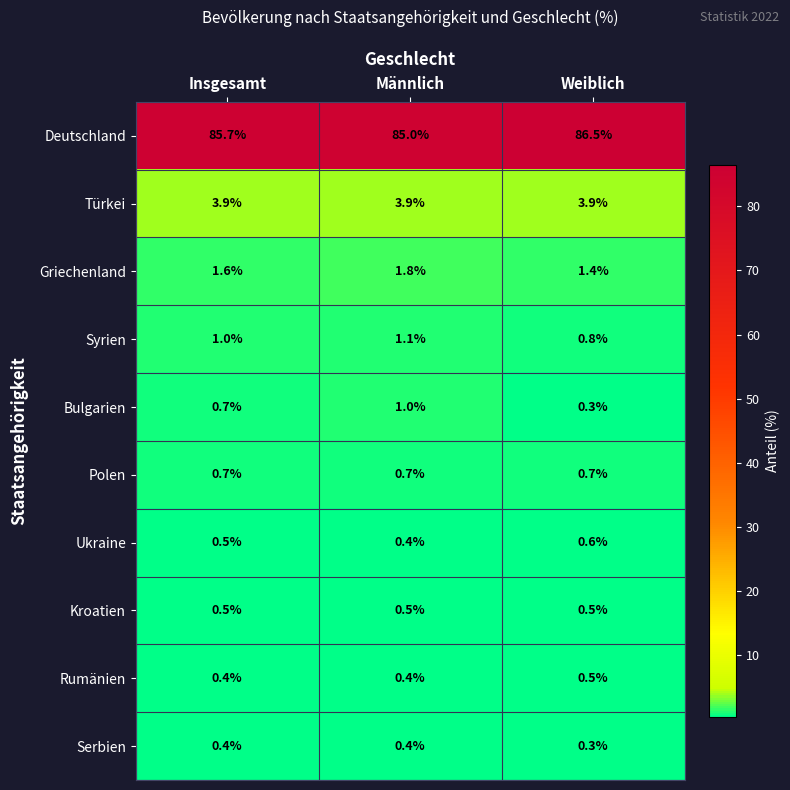

What is the maximum value shown in the chart?

86.5